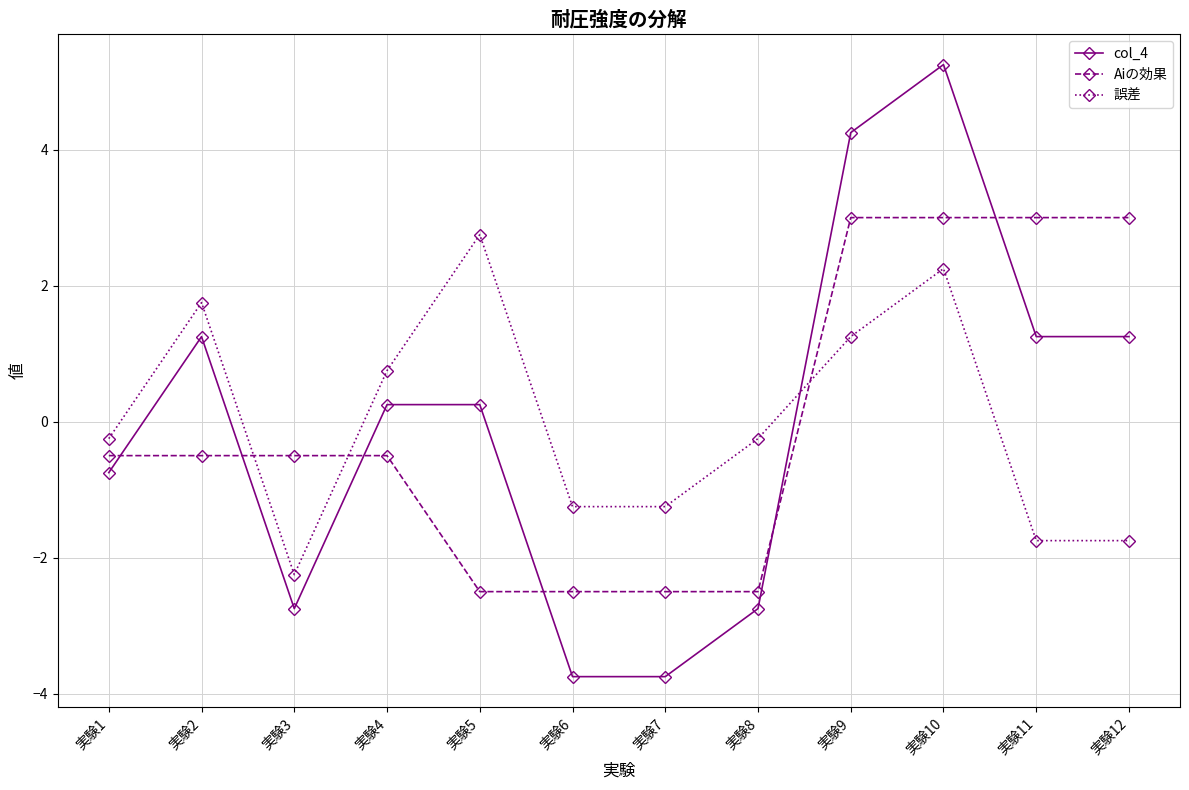

True or false: 誤差 and col_4 intersect in this chart.

True